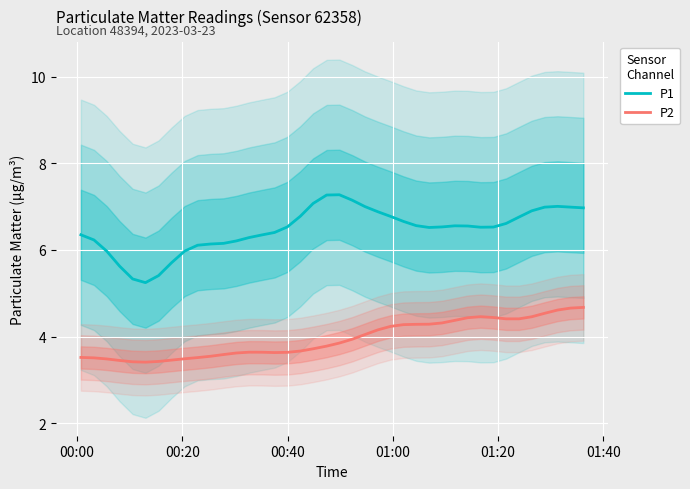

What is the sum of all P1 values?

258.9